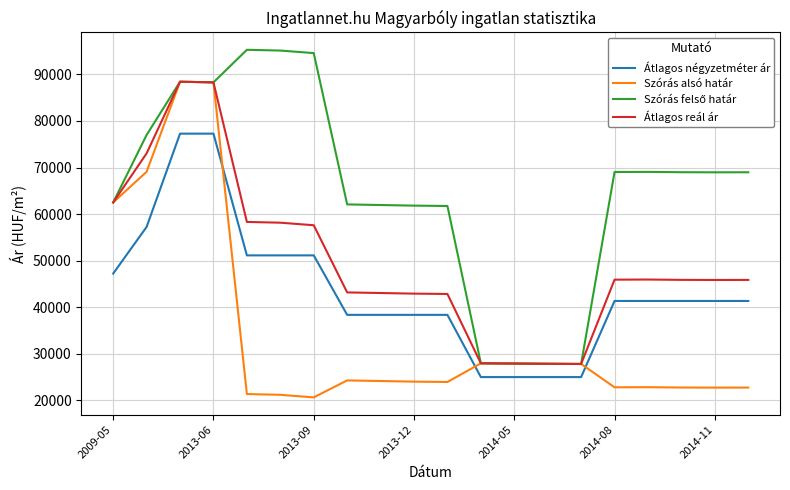

True or false: Átlagos reál ár and Átlagos négyzetméter ár cross at least once.

False